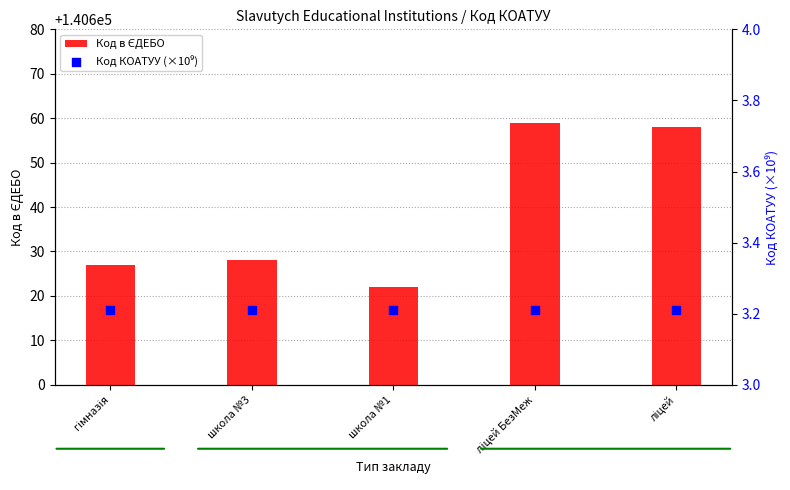

What are all the series names shown in the legend?

Код в ЄДЕБО, Код КОАТУУ (×10⁹)